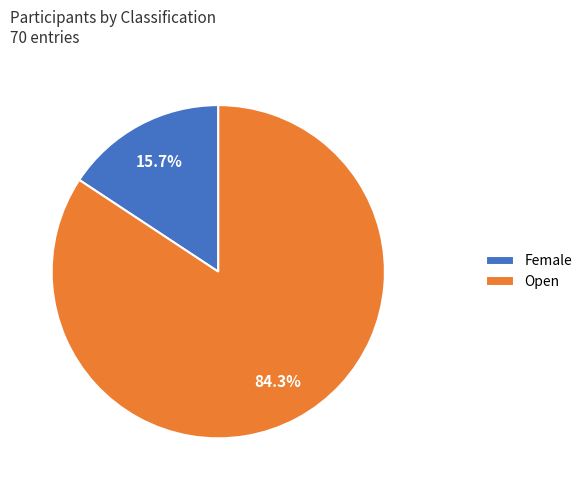

Rank the categories by value from highest to lowest.

Open, Female